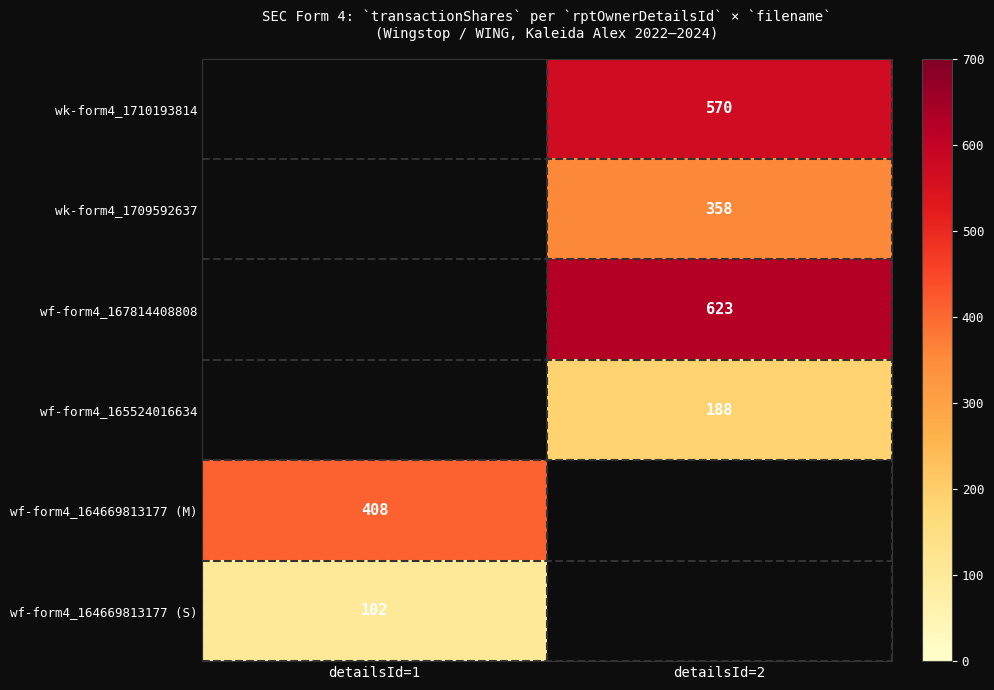

Between detailsId=1 and detailsId=2, which is larger?

detailsId=2